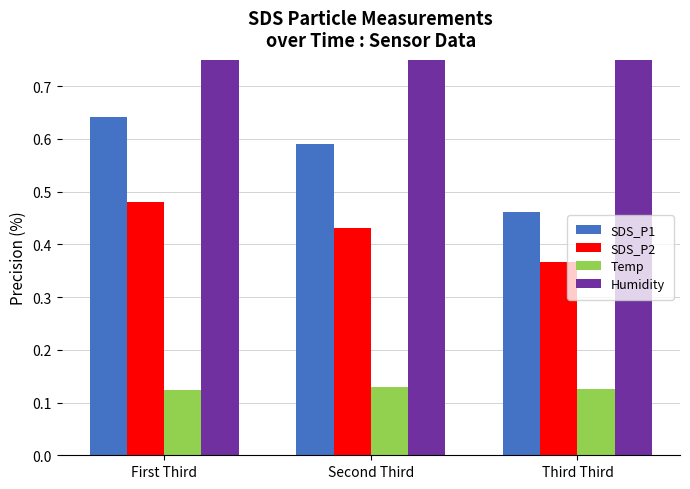

True or false: Humidity has a value of 0.6 at Third Third.

False